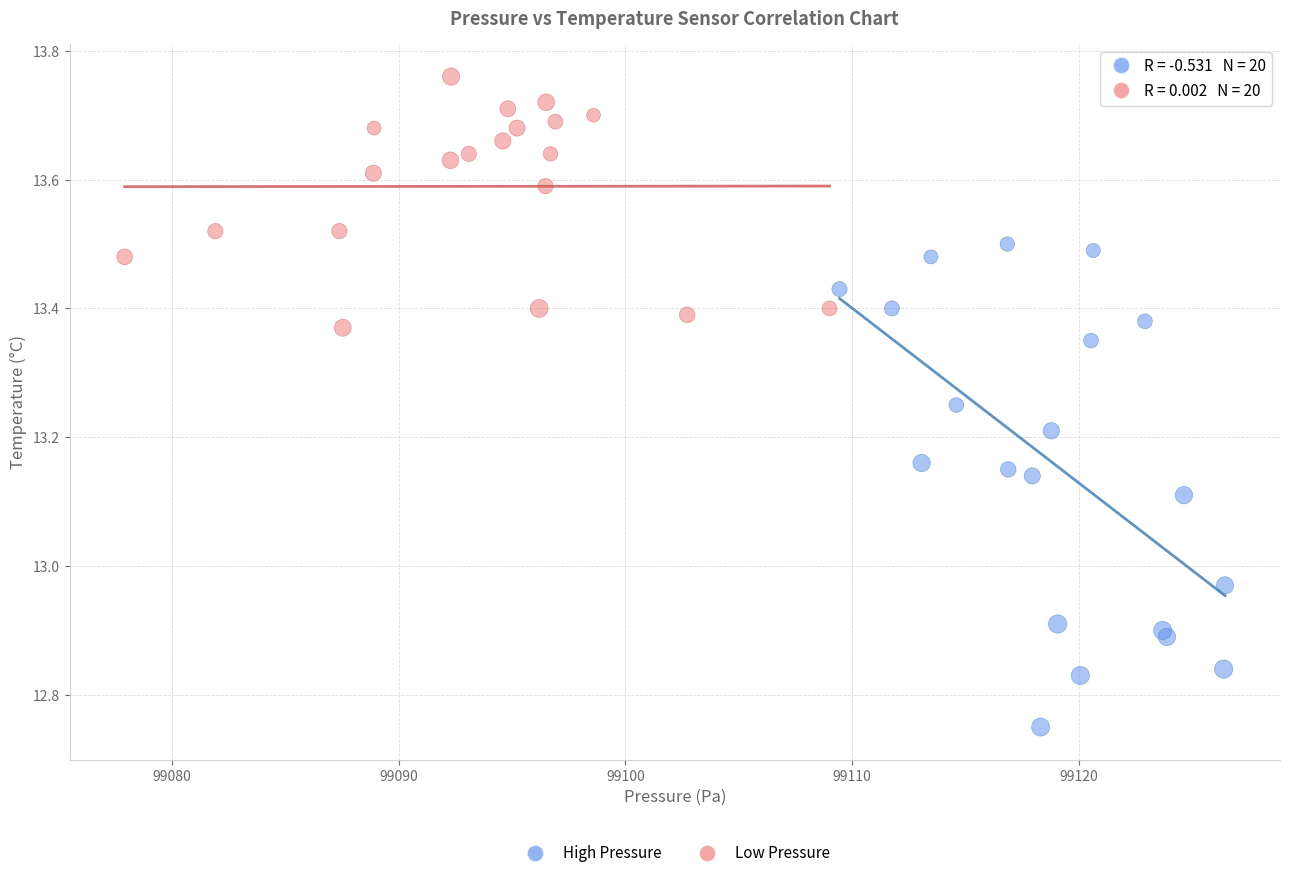

Which series contains the highest Y value?

Low Pressure